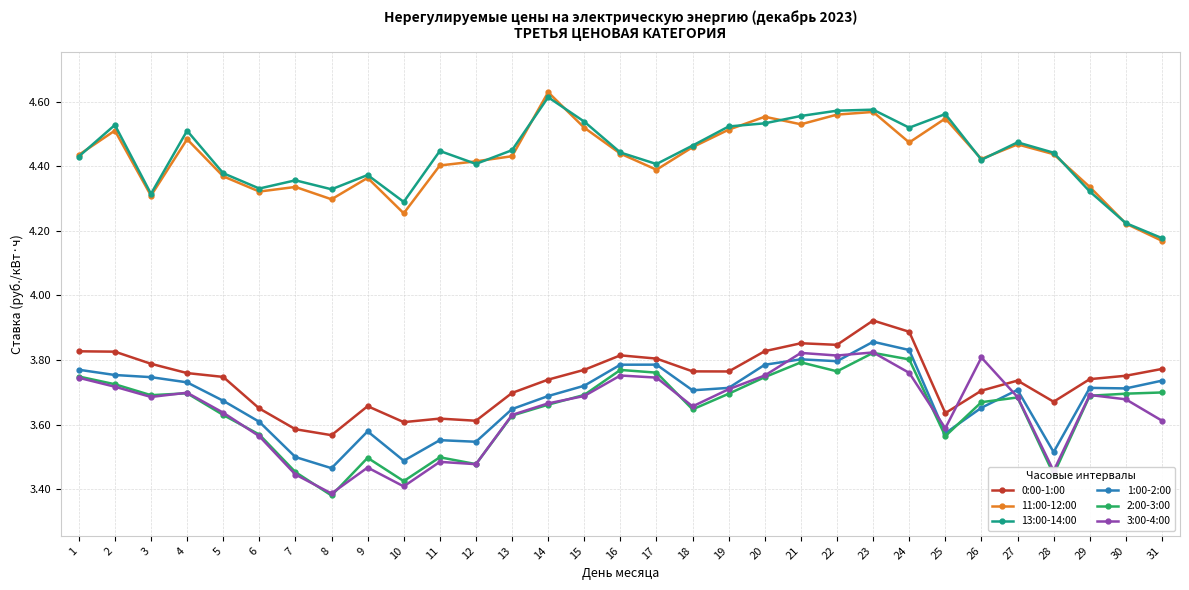

True or false: 13:00-14:00 has more than 2 interior local peaks.

True